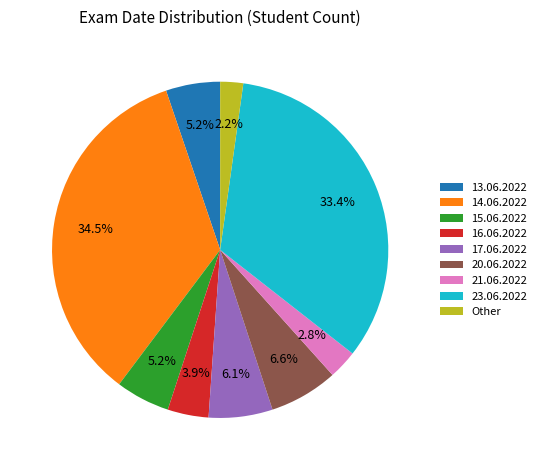

How many slices are in this pie chart?

9